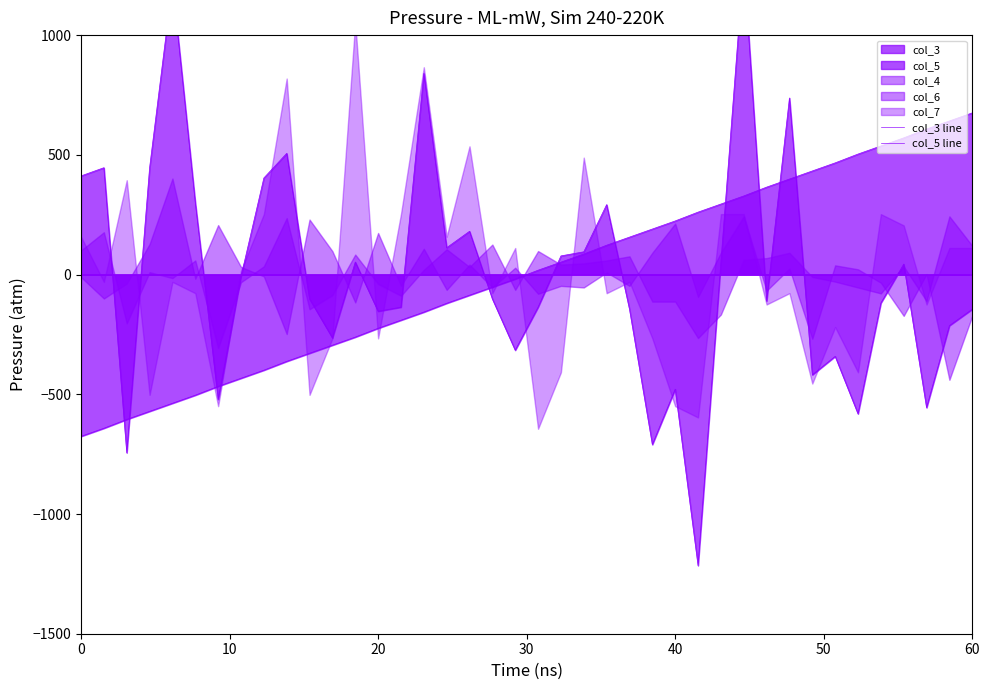

True or false: col_3 line has a value of -540.6 at 10.

False